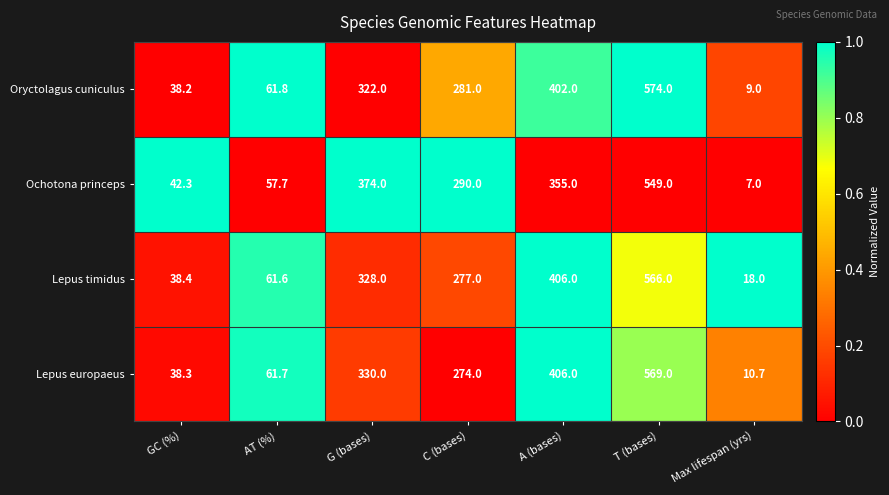

What value does the Lepus timidus series have at A (bases)?

406.0